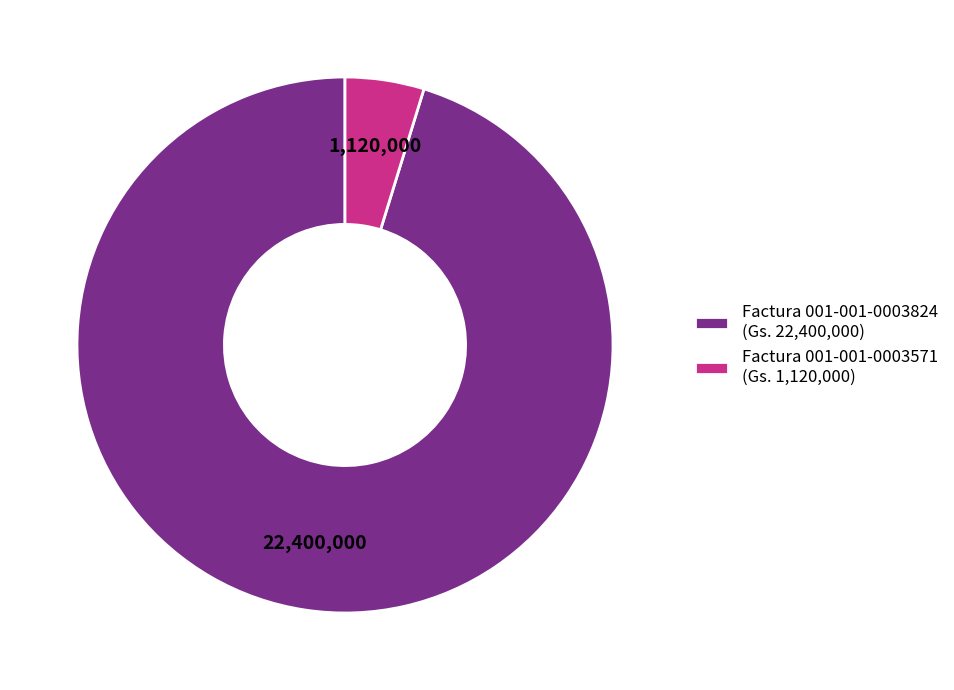

Which category has the smallest portion of the pie?

Factura 001-001-0003571